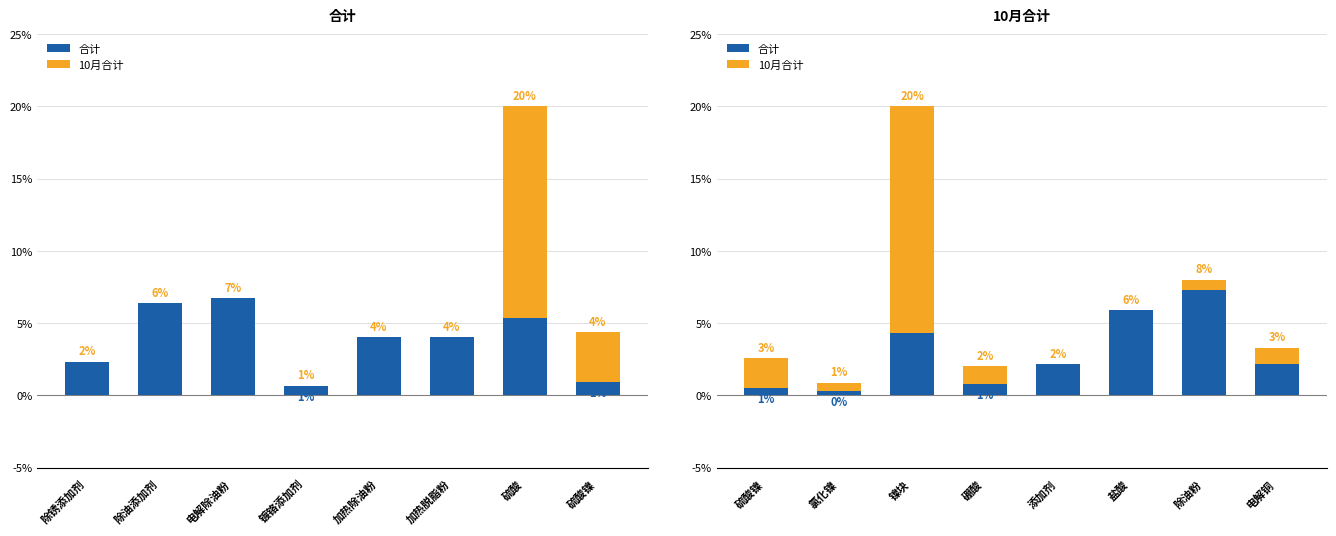

How many data points in 10月合计 are less than 1?

4